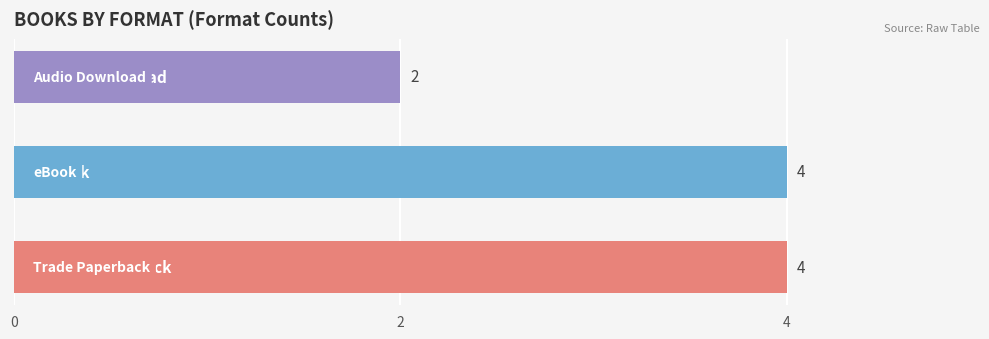

What is the maximum value shown in the chart?

4